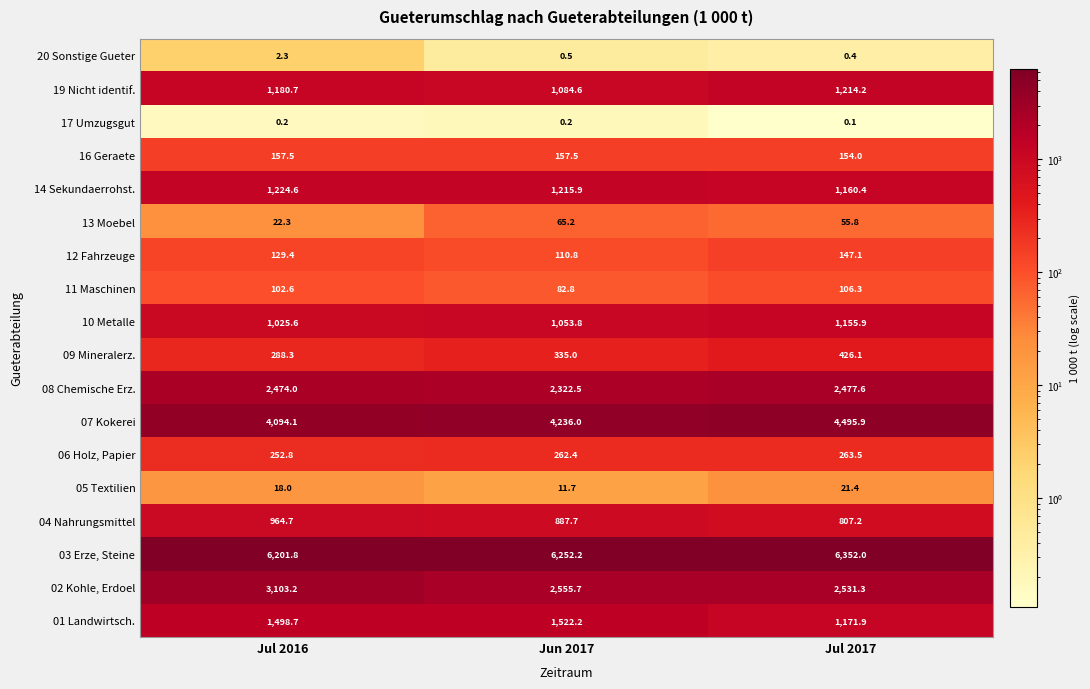

Which category has the lowest value across all series?

Jul 2017